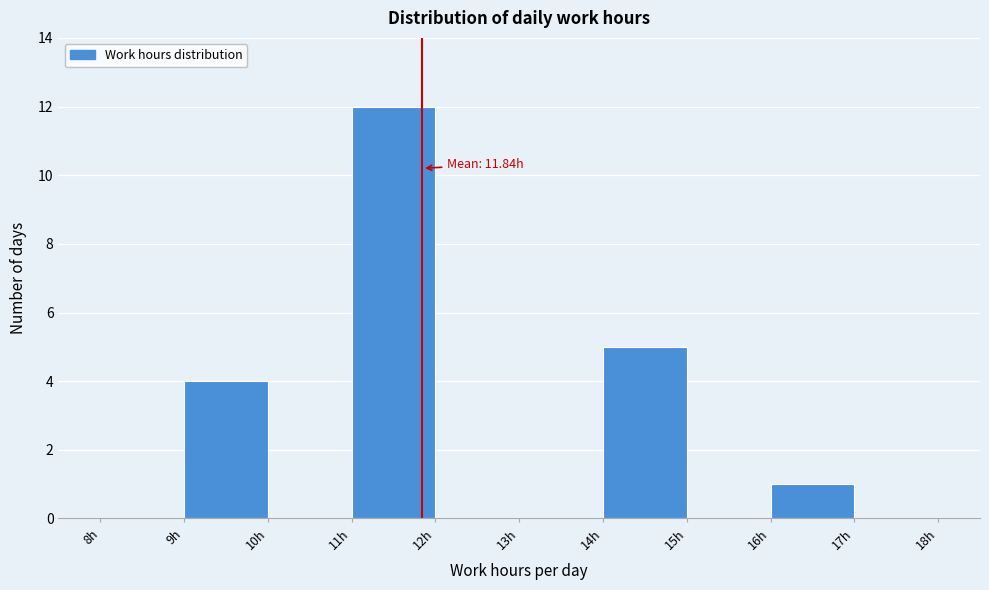

Which range on the x-axis has the tallest bar?

11 to 12